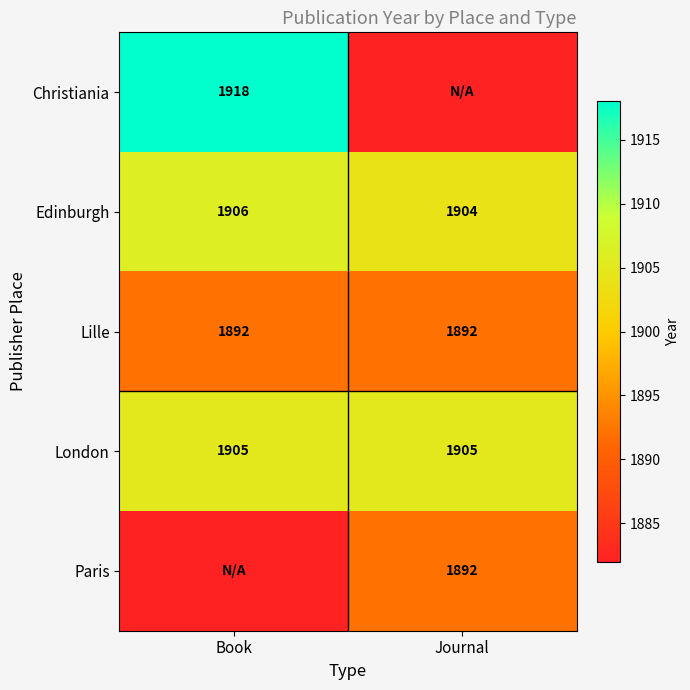

At which category does the chart reach its peak across all series?

Book